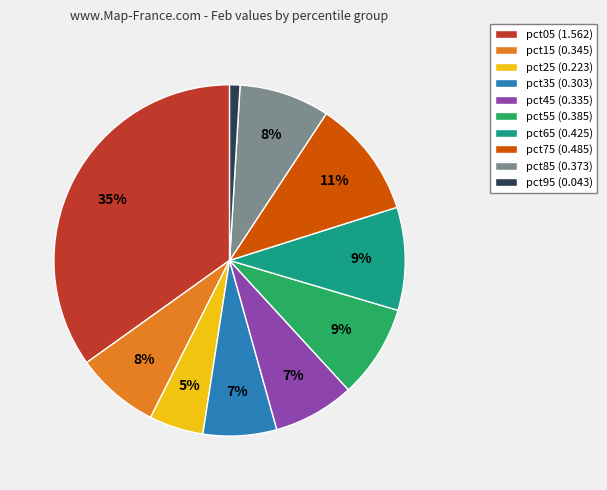

To the nearest percent, what is the difference between the largest and smallest slice percentages?

34%